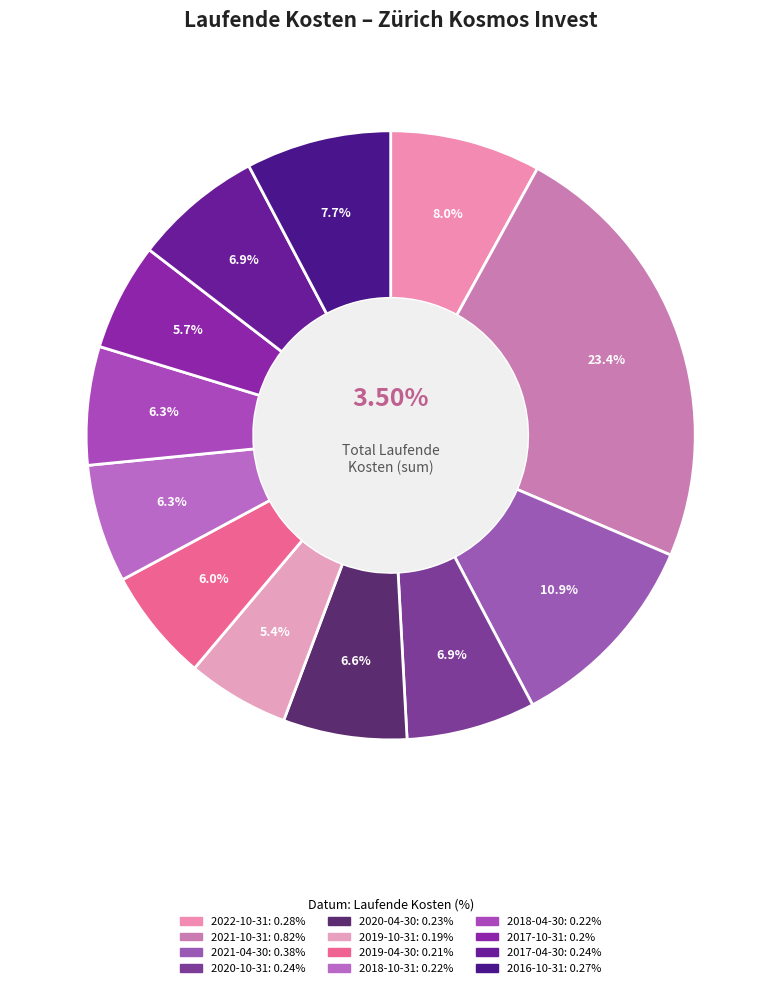

Which slice is the largest?

2021-10-31